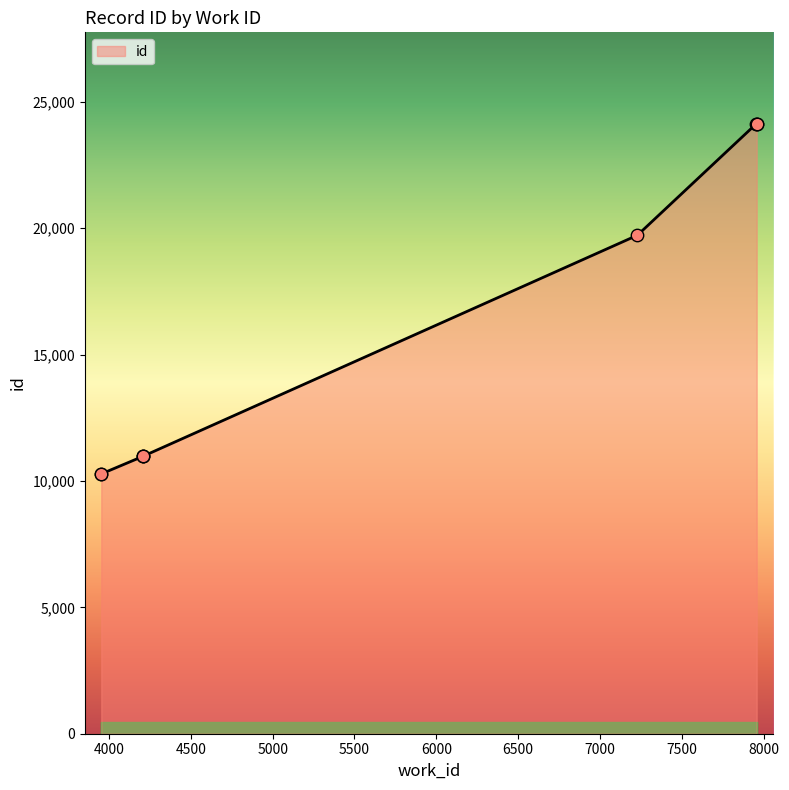

Between 3953 and 7954, which is larger?

7954